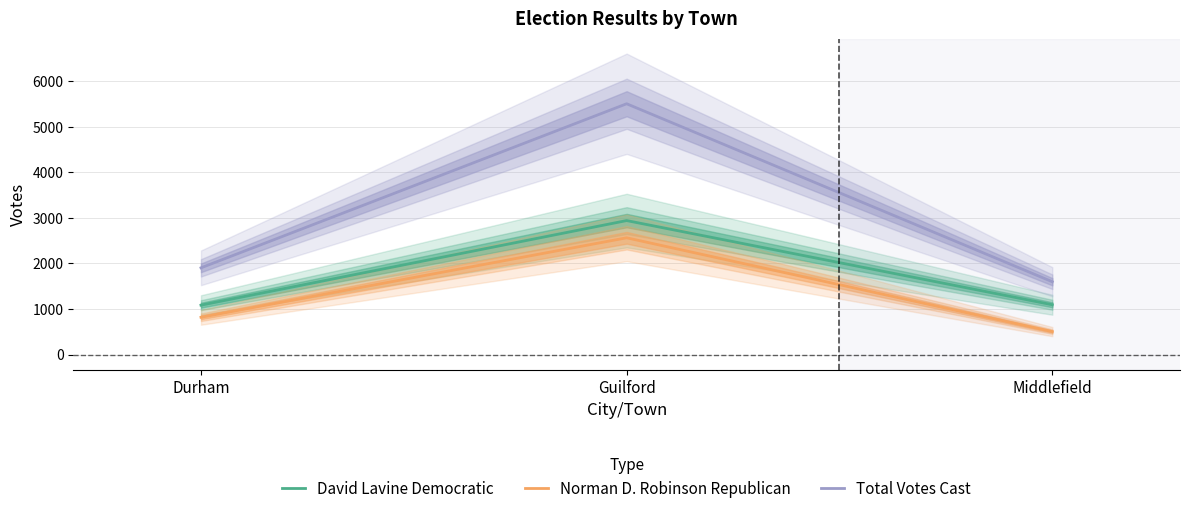

What is the label of the 1st point from the left?

Durham